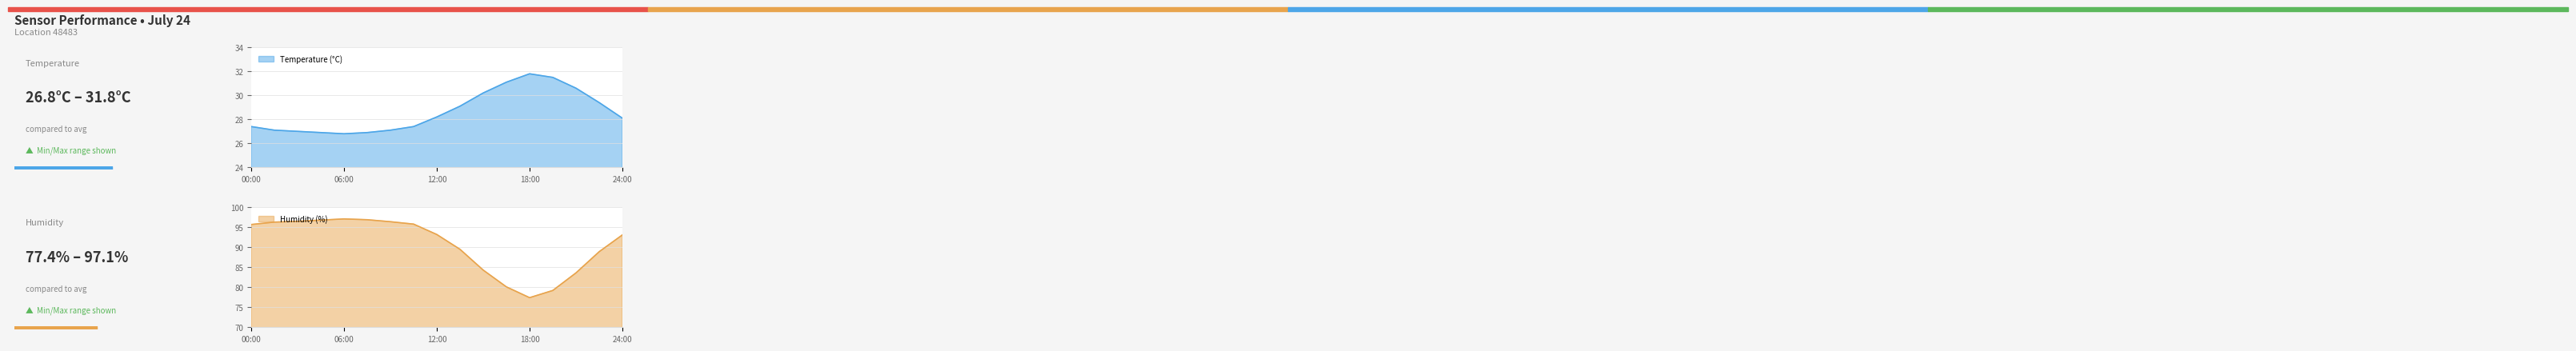

Which series has the widest spread of values?

humidity